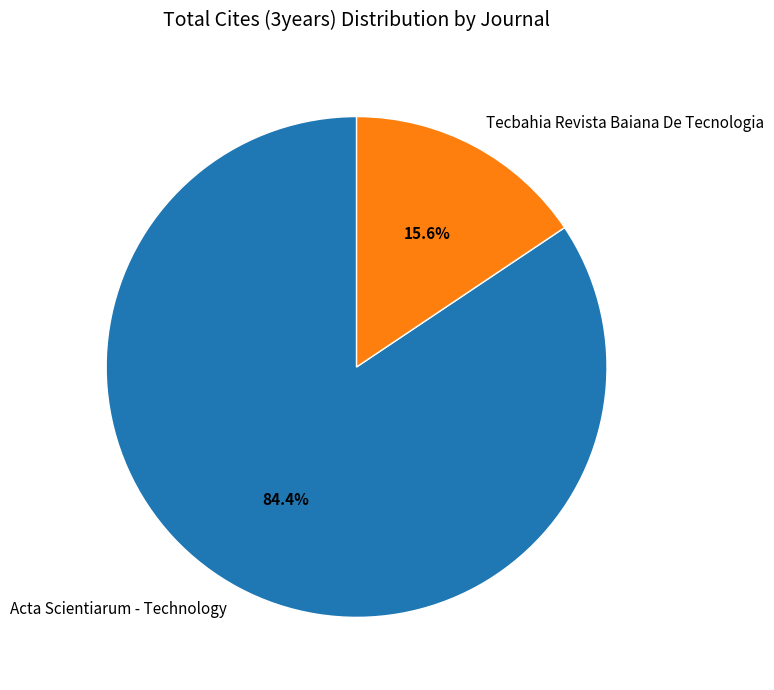

How many segments does this pie chart have?

2